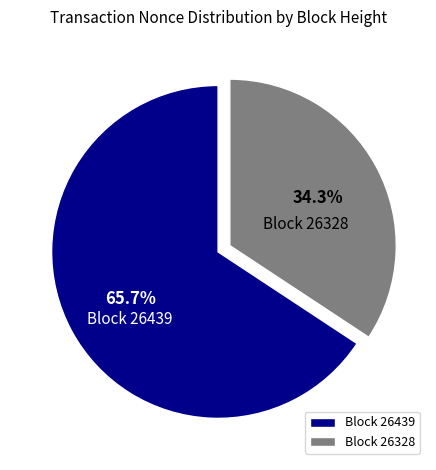

Rank the categories by value from lowest to highest.

Block 26328, Block 26439